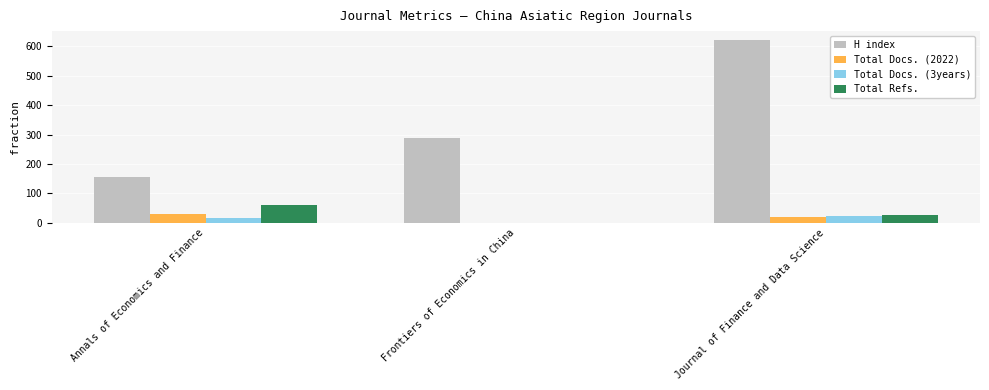

At which label does Total Docs. (2022) reach its peak?

Annals of Economics and Finance